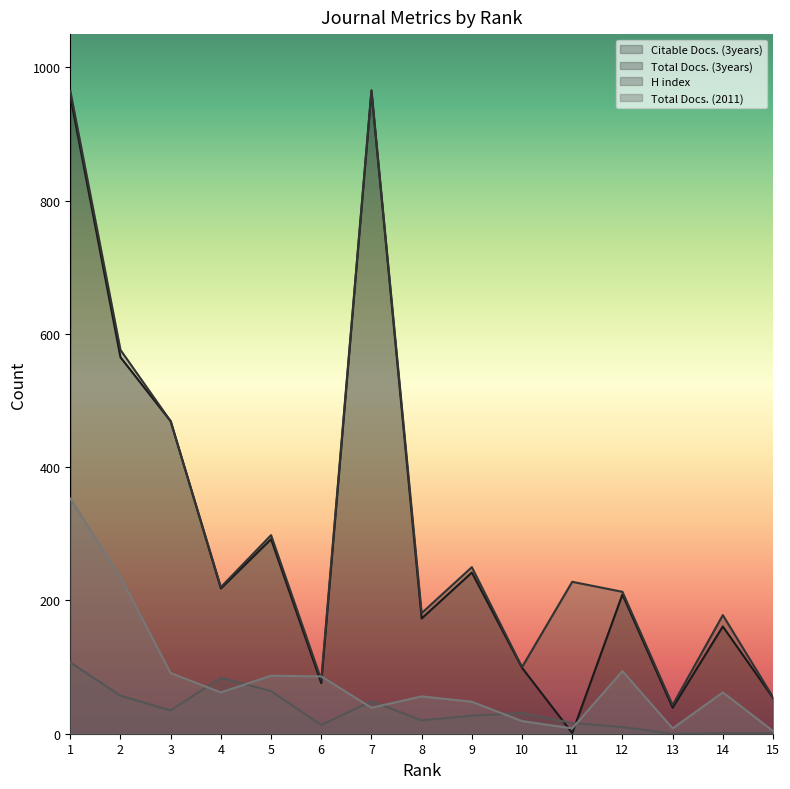

The value of Total Docs. (3years) at 11 is 377. True or false?

False